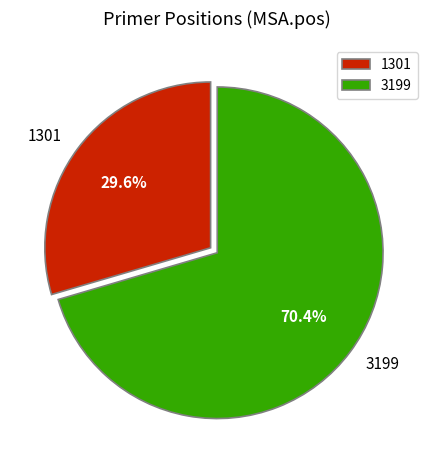

Count the number of slices in the pie.

2